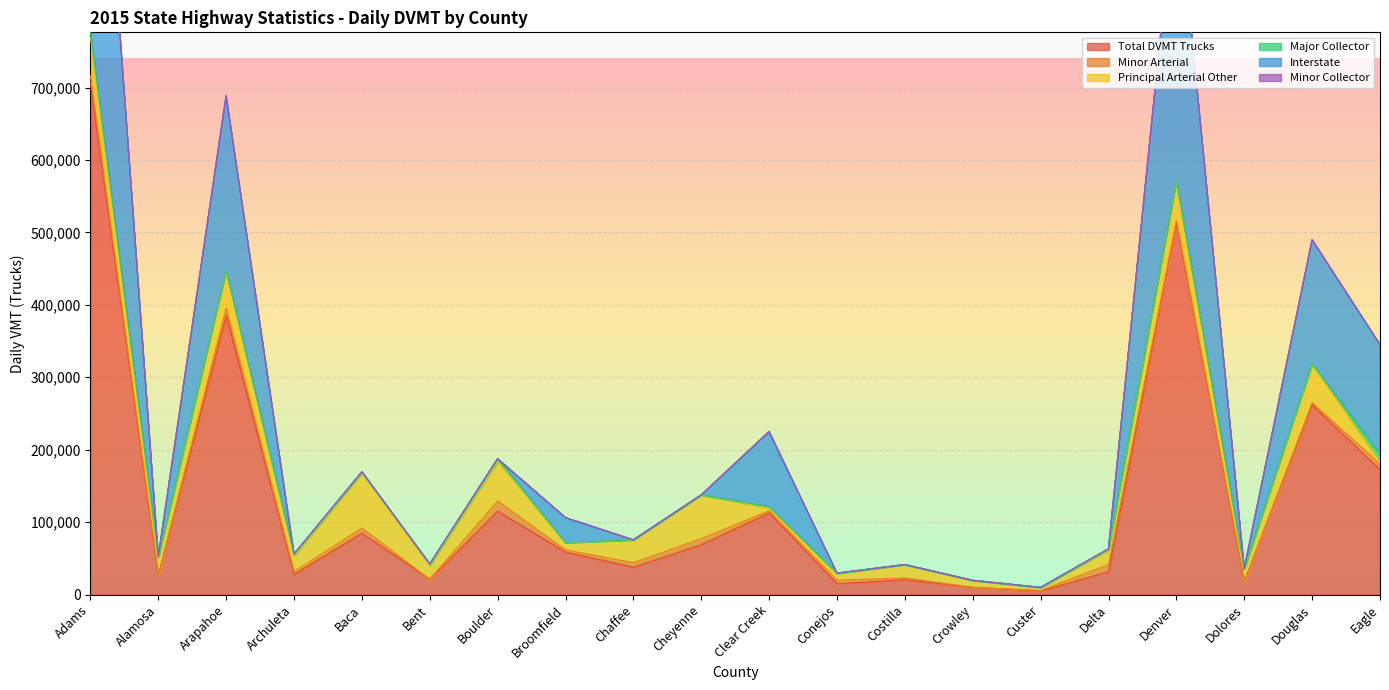

Reading right to left, transcribe all the data shown in this chart.

Total DVMT Trucks: 172531.1	261822.6	17864.8	513749.5	31471.9	4846.1	9740.0	20640.4	14761.7	112715.1	68781.6	37706.3	58723.6	115201.7	21031.7	84679.5	27908.1	385484.8	26183.3	705767.0
Minor Arterial: 7768.8	2948.3	0.0	2260.1	9960.2	620.9	241.3	2262.0	4966.6	2839.6	8384.1	6150.7	2908.8	13895.7	0.0	7117.8	3561.7	10114.0	372.9	10533.8
Principal Arterial Other: 3204.7	52258.5	17487.0	55709.5	19883.2	4089.1	9498.7	18378.4	8959.7	4099.0	60397.5	31555.5	10031.7	54964.4	19118.3	76258.2	22128.1	51763.4	24377.3	53085.8
Major Collector: 10321.9	1701.2	377.8	0.0	1628.6	136.1	0.0	0.0	654.9	1582.9	0.0	0.0	0.0	3317.6	1913.4	1285.3	2218.3	110.0	1433.1	7933.3
Interstate: 151235.7	171185.6	0.0	416335.8	0.0	0.0	0.0	0.0	0.0	103092.6	0.0	0.0	34415.5	0.0	0.0	0.0	0.0	240966.2	0.0	553924.2
Minor Collector: 0.0	0.0	0.0	0.0	0.0	136.1	0.0	0.0	180.6	1100.9	0.0	0.0	0.0	28.0	0.0	18.2	0.0	429.3	0.0	174.5